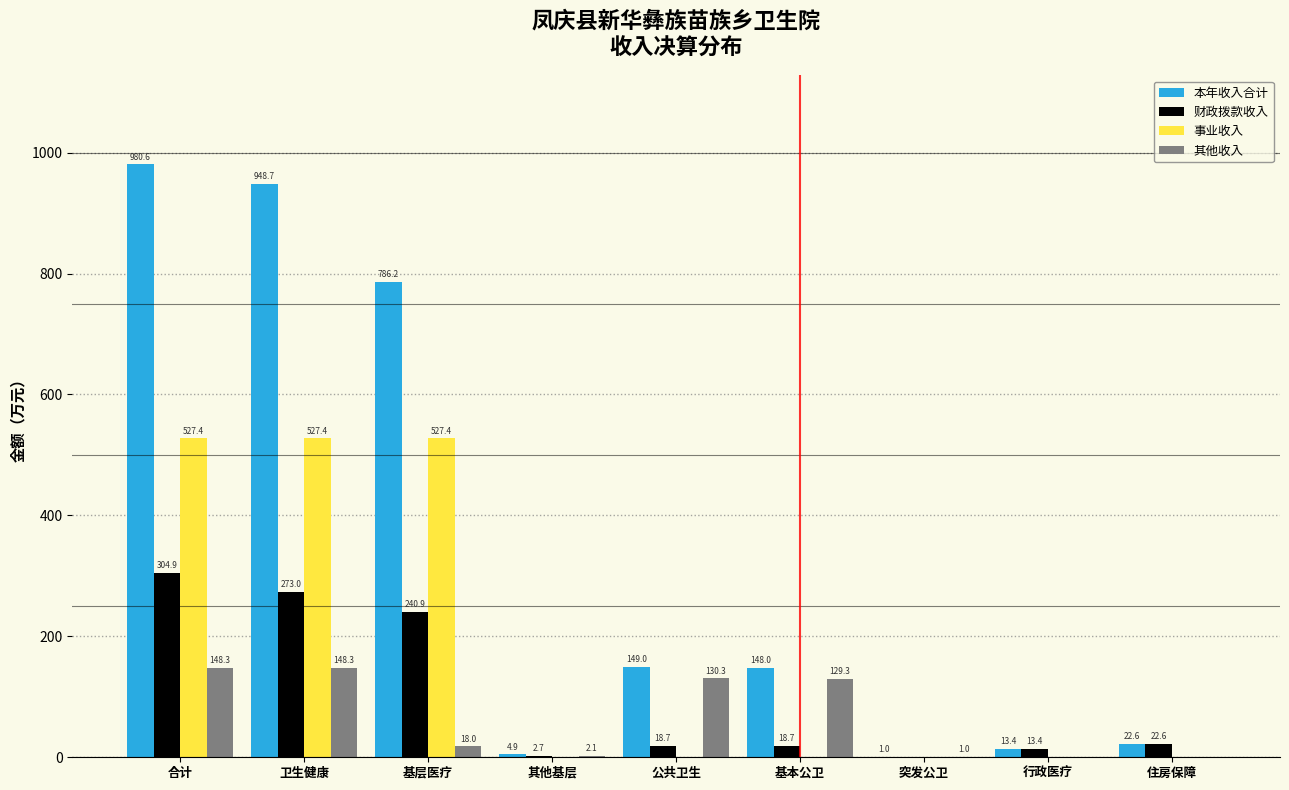

At which category is the sum across all series the highest?

合计